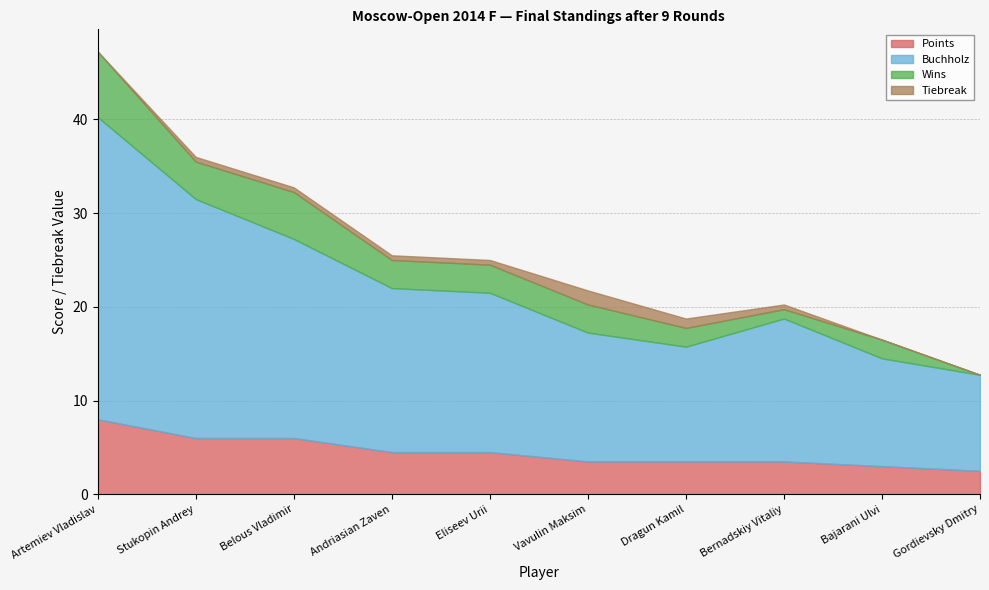

At Vavulin Maksim, list the series in order from largest to smallest.

Buchholz, Points, Wins, Tiebreak